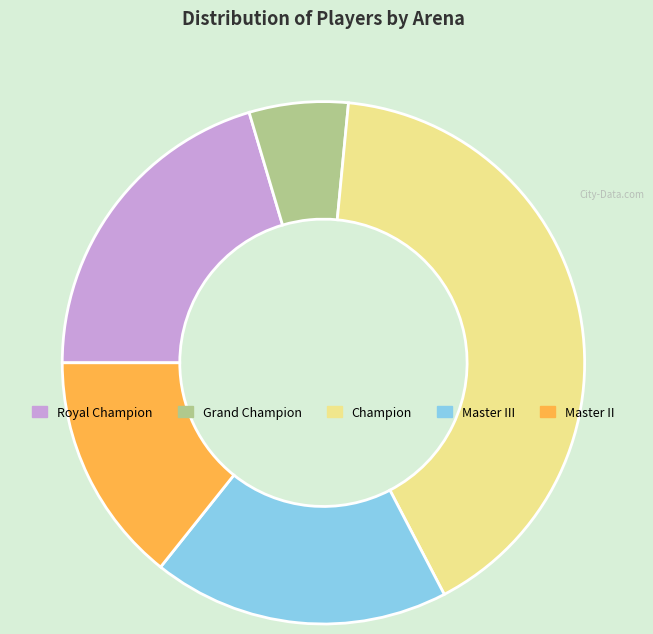

What is the smallest slice in the pie chart?

Grand Champion